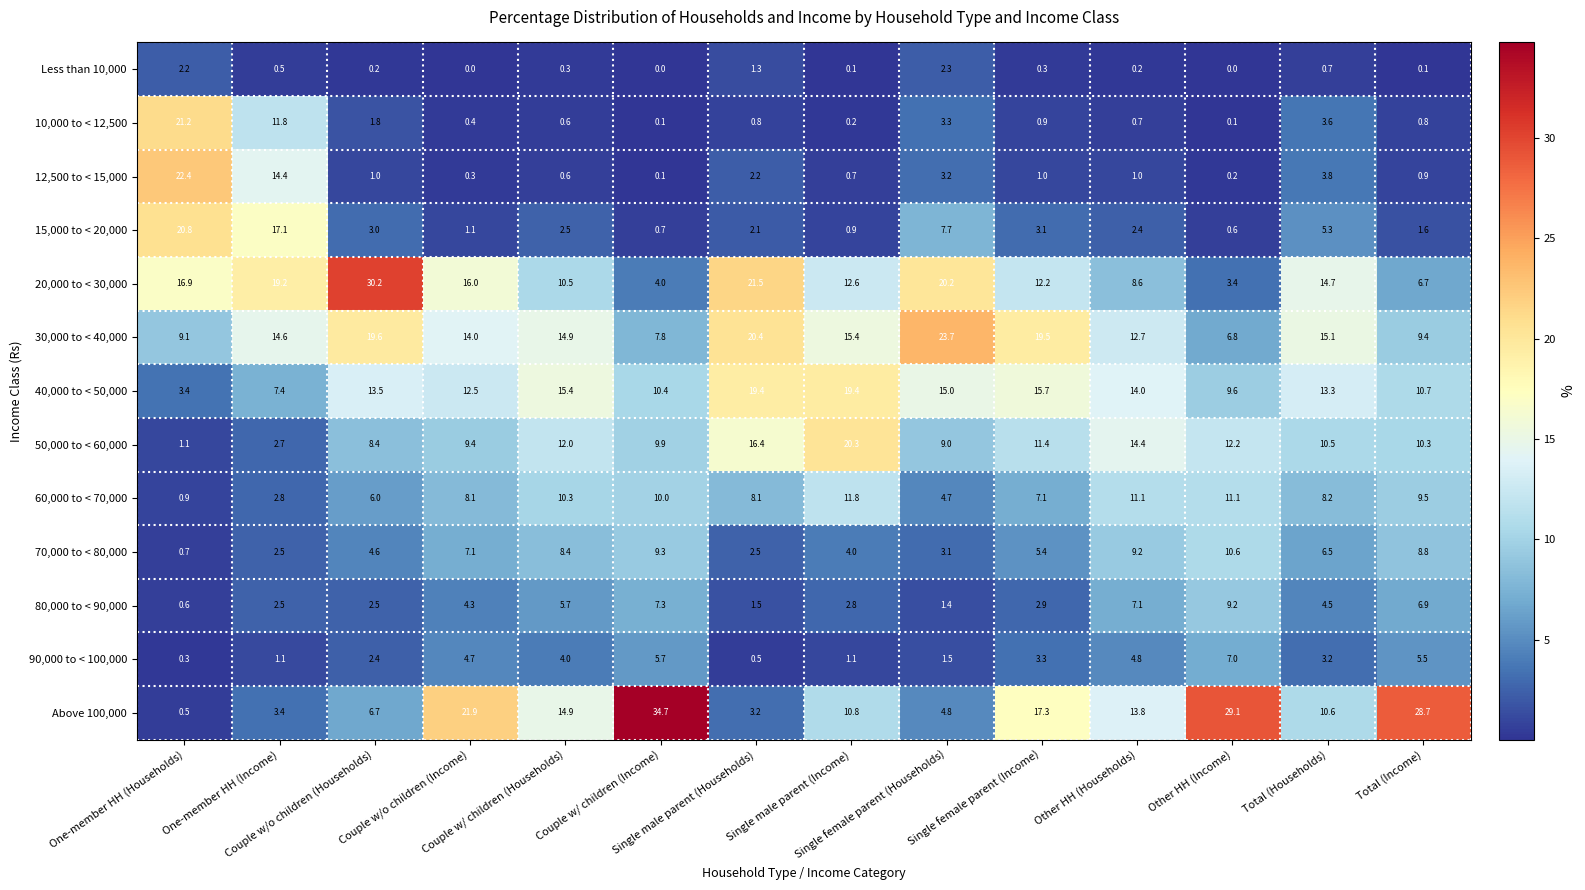

What is the average value of the 12,500 to < 15,000 series?

3.7